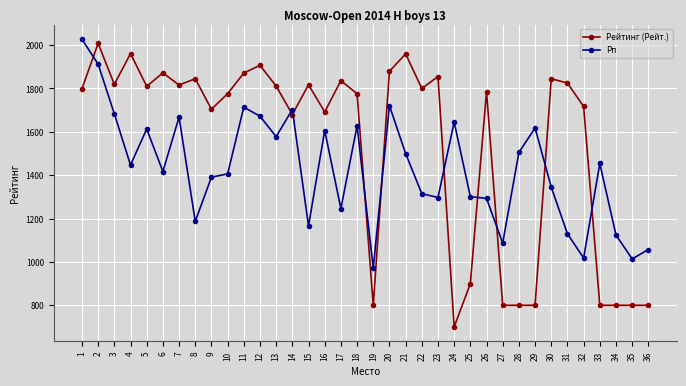

How many data points in Рп are less than 1447?

18